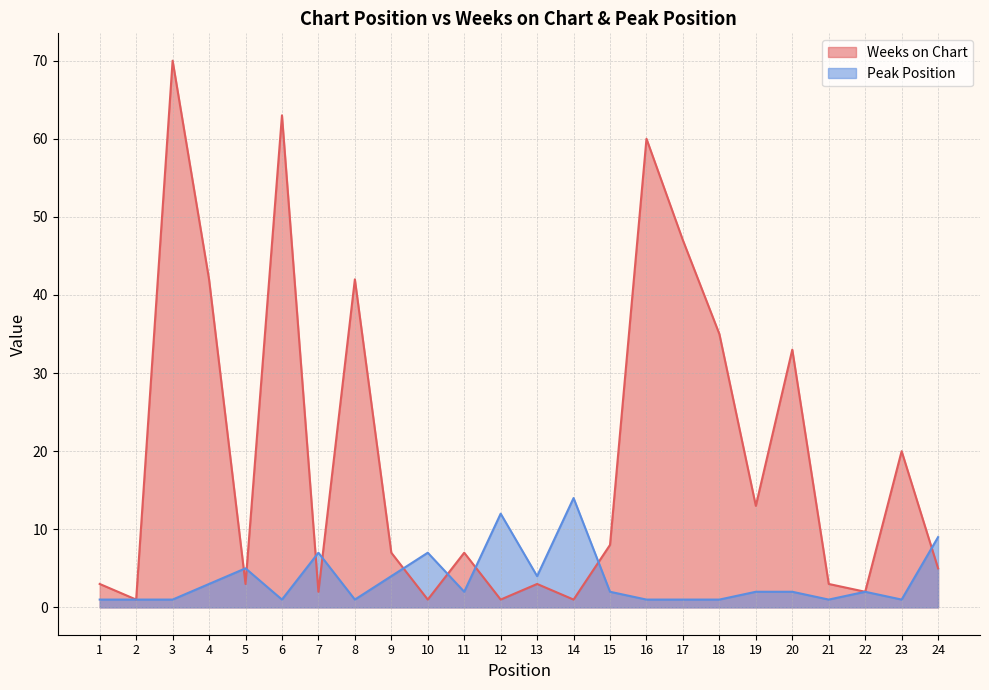

Count the number of data series in this chart.

2